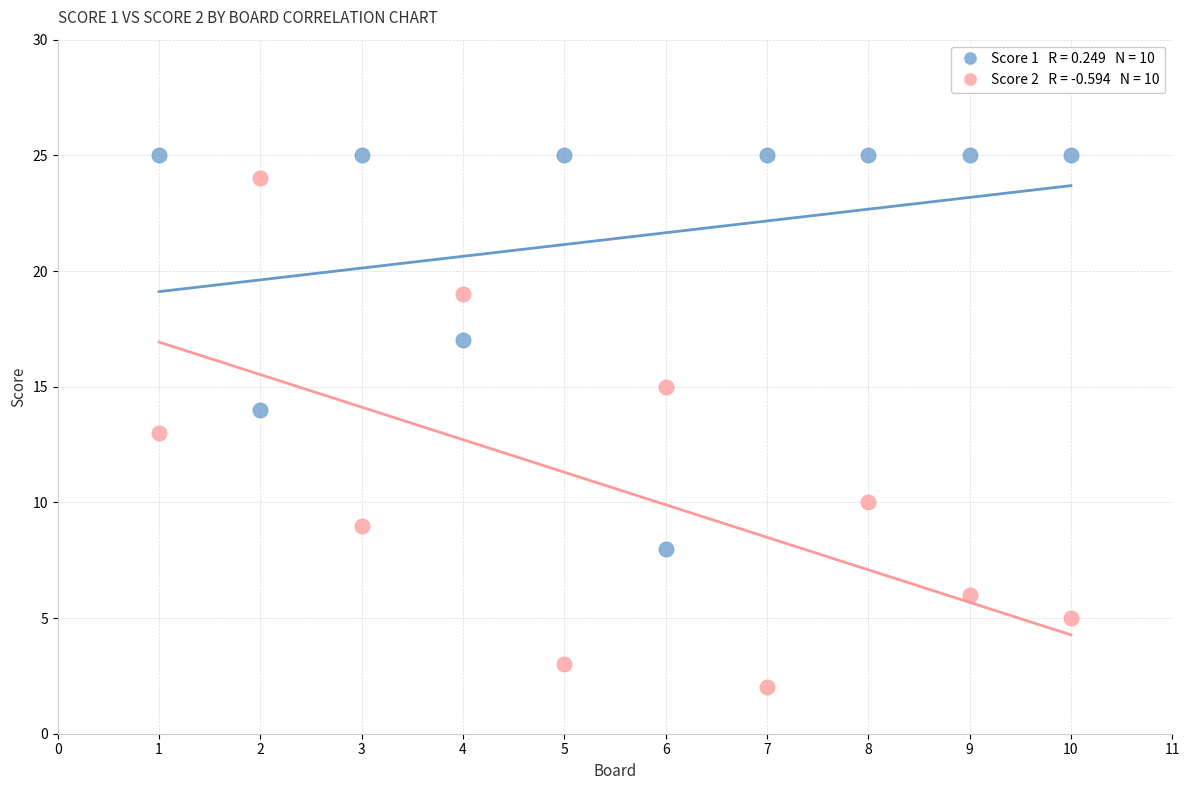

Across all data points, what is the range of Y values (max minus min)?

23